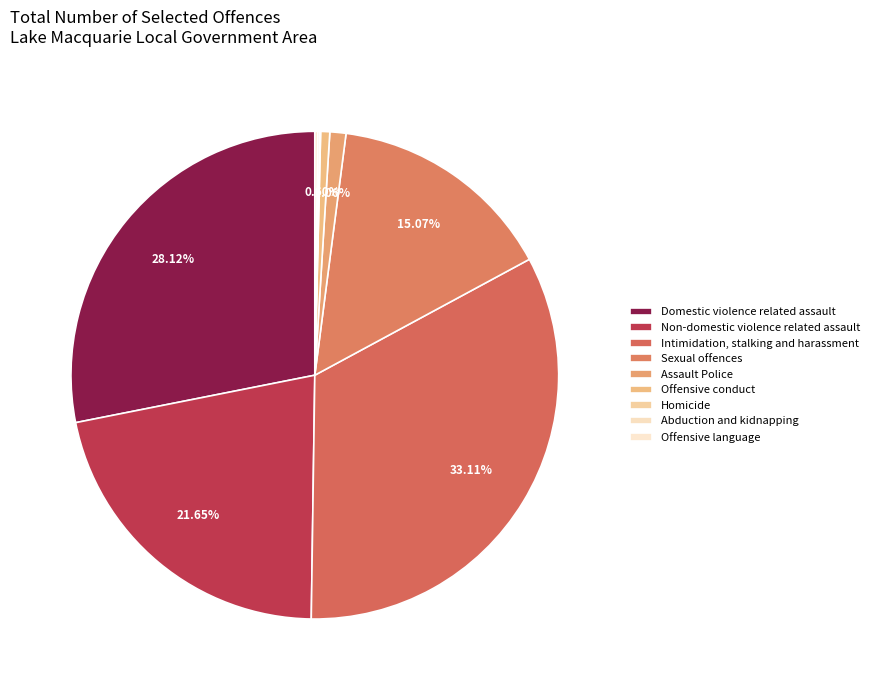

Is there any slice that represents more than half of the pie?

No